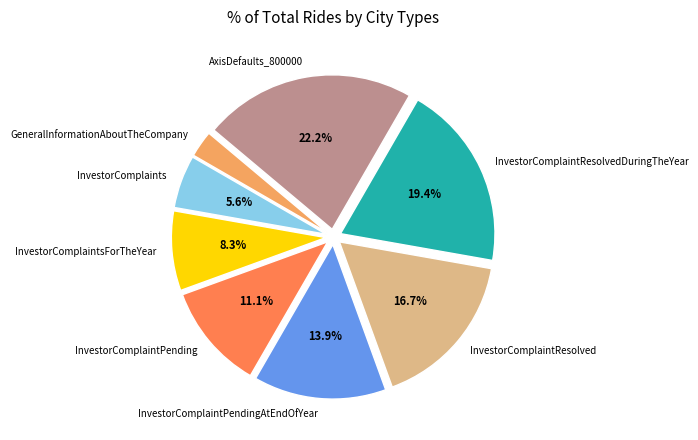

Which slice is the smallest?

GeneralInformationAboutTheCompany